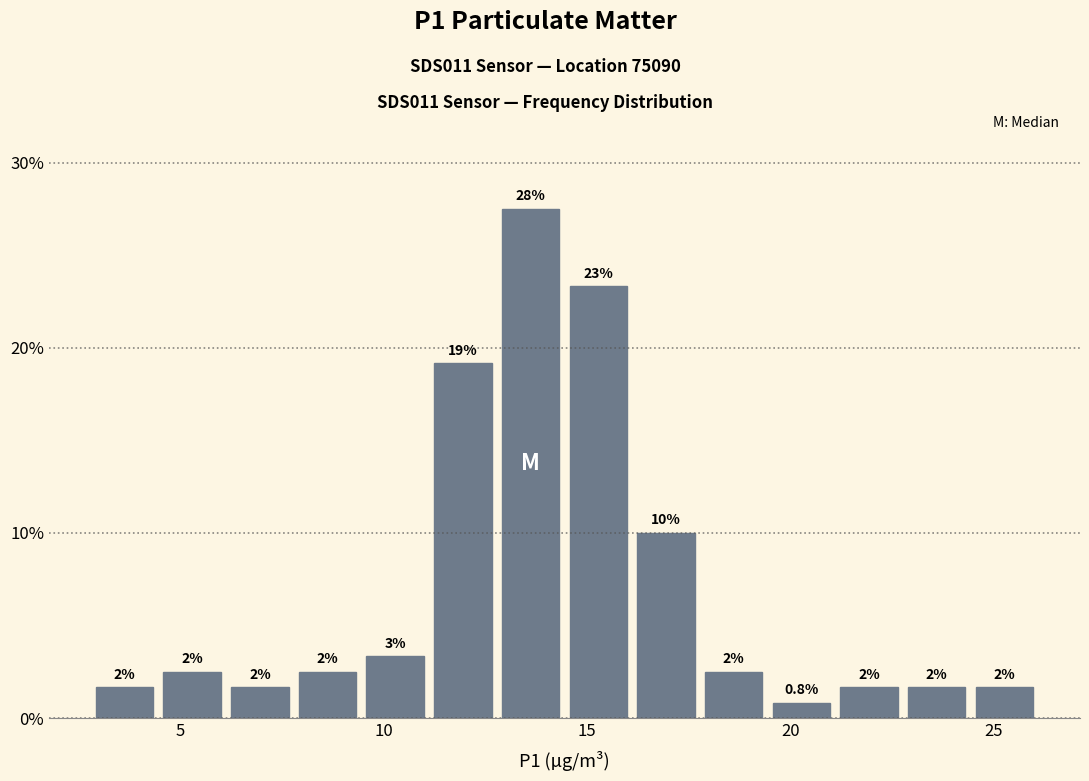

Read against the x-axis, roughly where is the centre of the tallest bar?

13.5